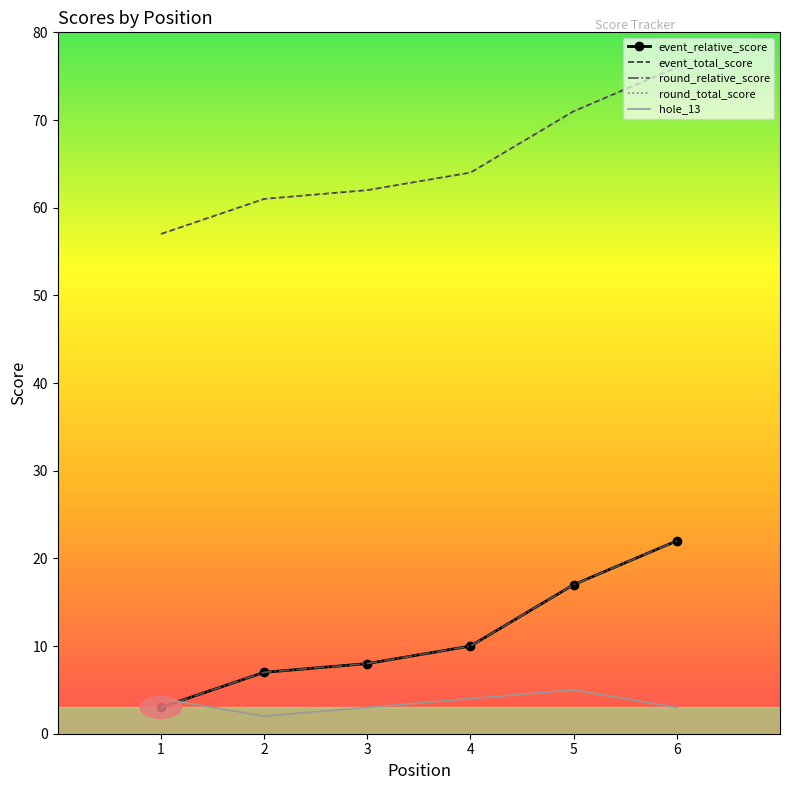

At which category is the sum across all series the highest?

6